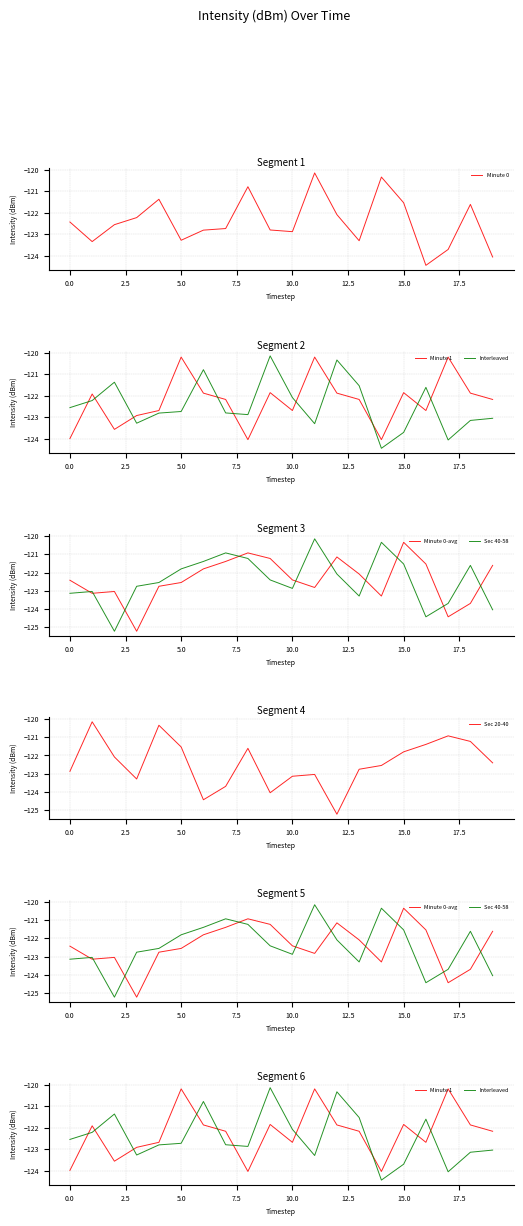

Is this an area chart (filled region under the line)?

No